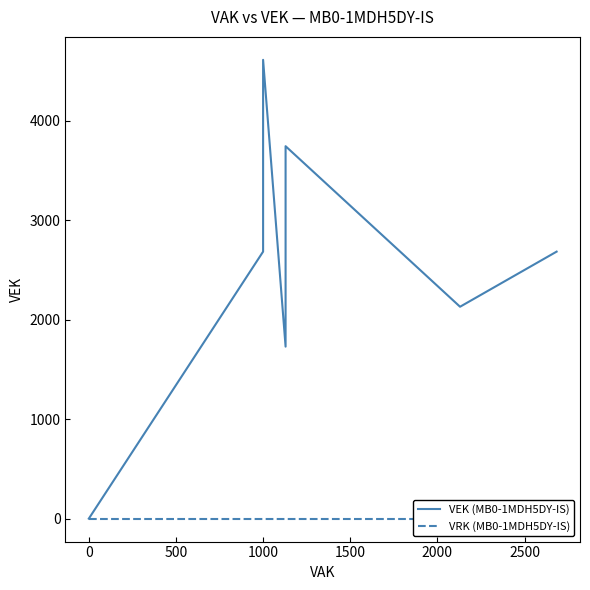

Which series has the largest range (max minus min)?

VEK (MB0-1MDH5DY-IS)